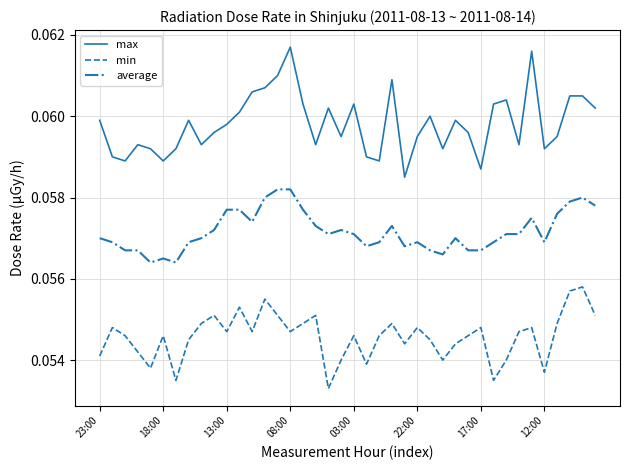

Which series has the largest total across all categories?

max